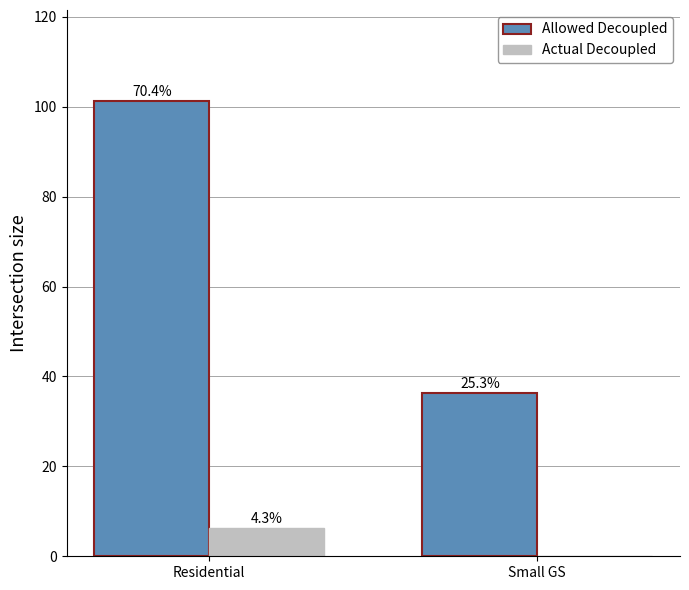

What are all the series names shown in the legend?

Allowed Decoupled, Actual Decoupled